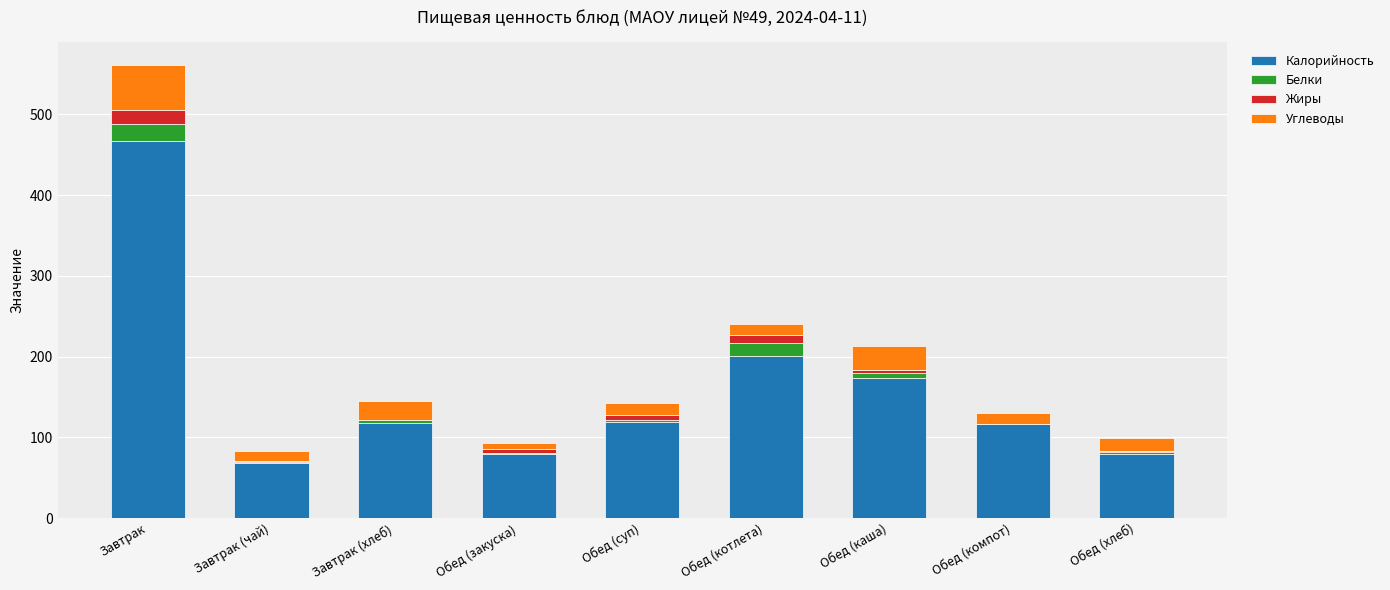

The Калорийность series shows 117 at Обед (компот). True or false?

True